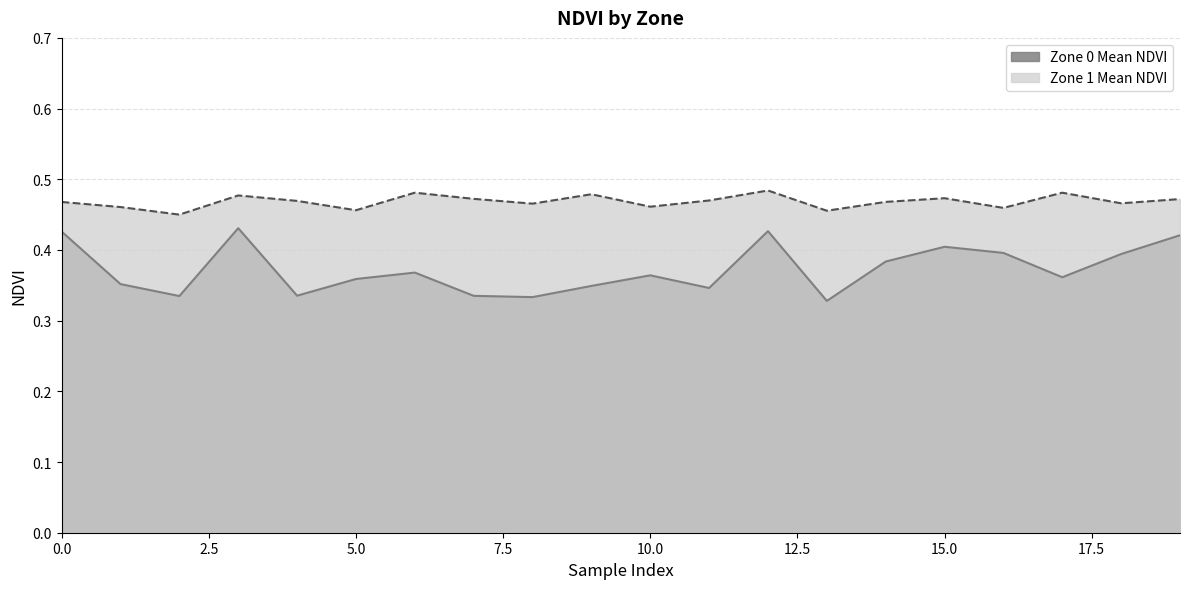

List the labels in order of Zone 0 Mean NDVI value, smallest first.

13, 8, 2, 7, 4, 11, 9, 1, 5, 17, 10, 6, 14, 18, 16, 15, 19, 0, 12, 3